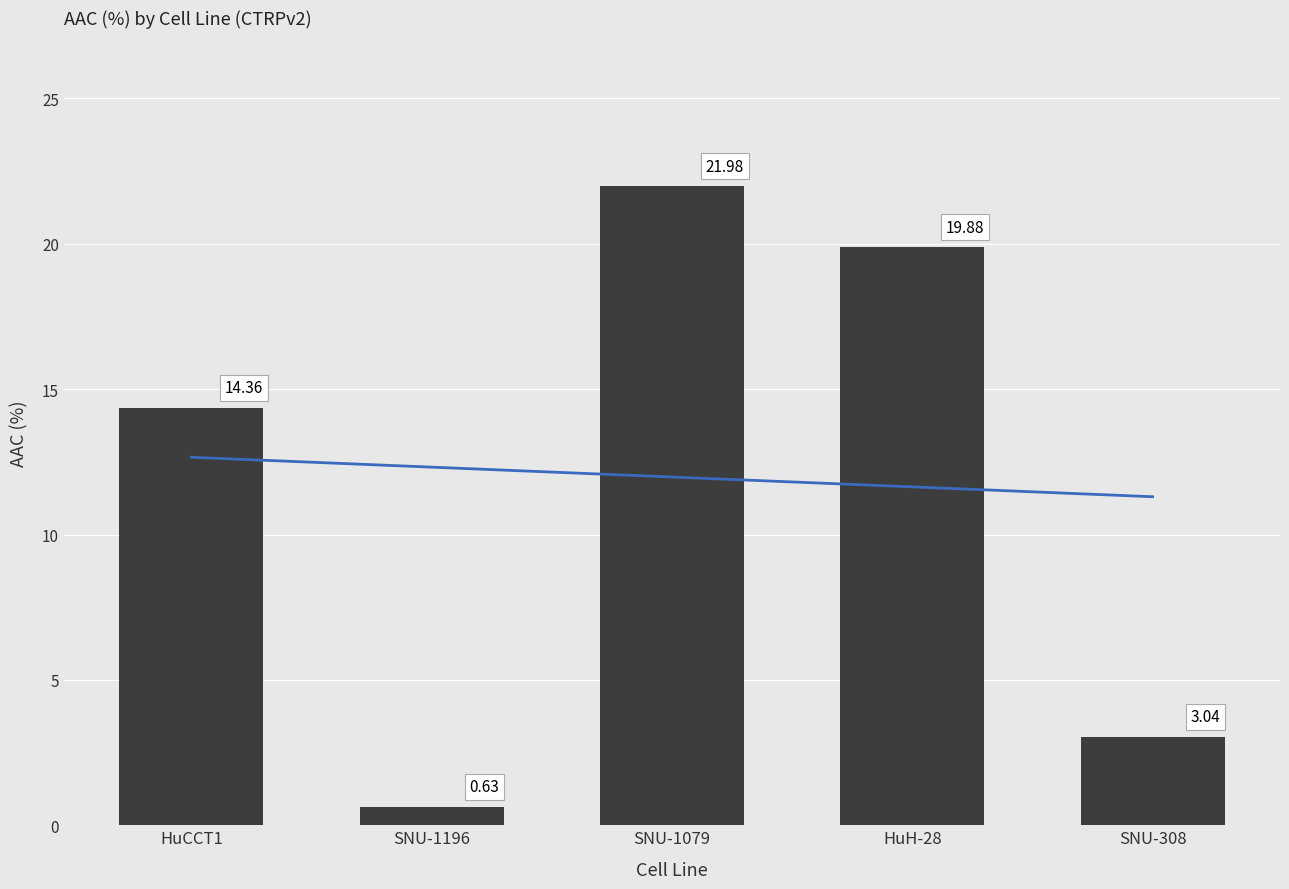

How many data points in AAC (%) are above 14?

3